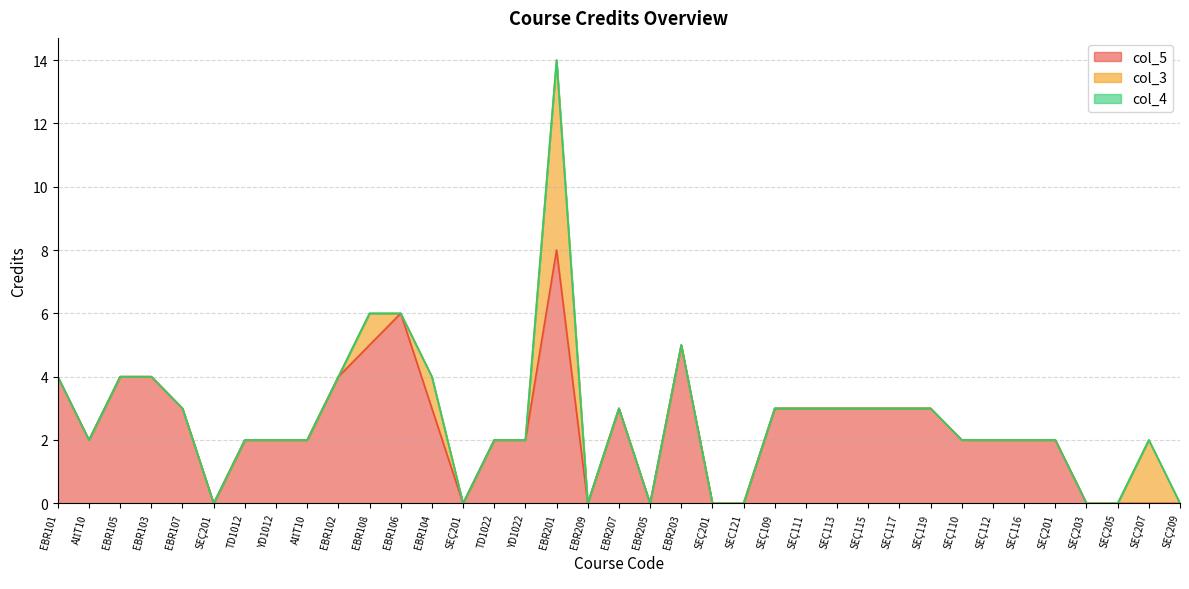

Is it true that col_3 equals 2 at AİİT10?

False